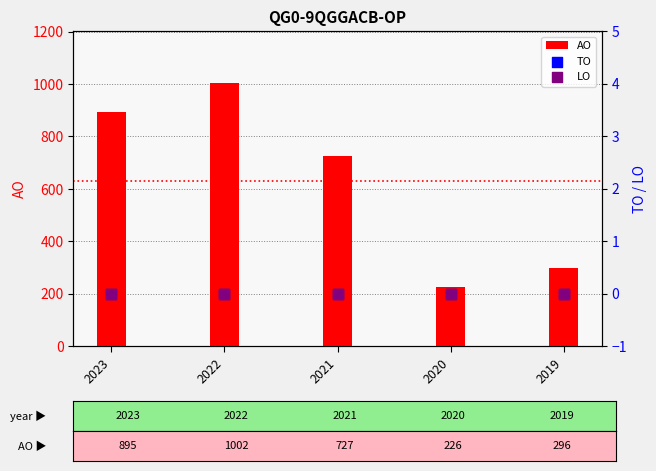

Which series has the widest spread of Y values?

AO